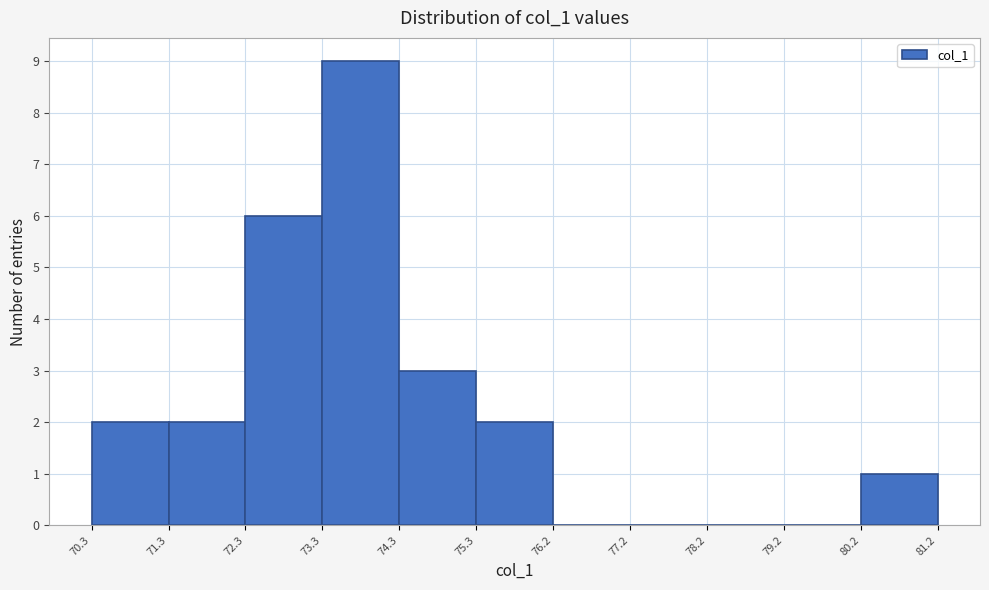

Reading left to right, list every bar in this chart as the range it spans on the x-axis followed by its height. The values are not printed on the chart, so give them approximately, as read against the axis.

70.3 to 71.3: 2
71.3 to 72.3: 2
72.3 to 73.3: 6
73.3 to 74.3: 9
74.3 to 75.3: 3
75.3 to 76.2: 2
76.2 to 77.2: 0
77.2 to 78.2: 0
78.2 to 79.2: 0
79.2 to 80.2: 0
80.2 to 81.2: 1